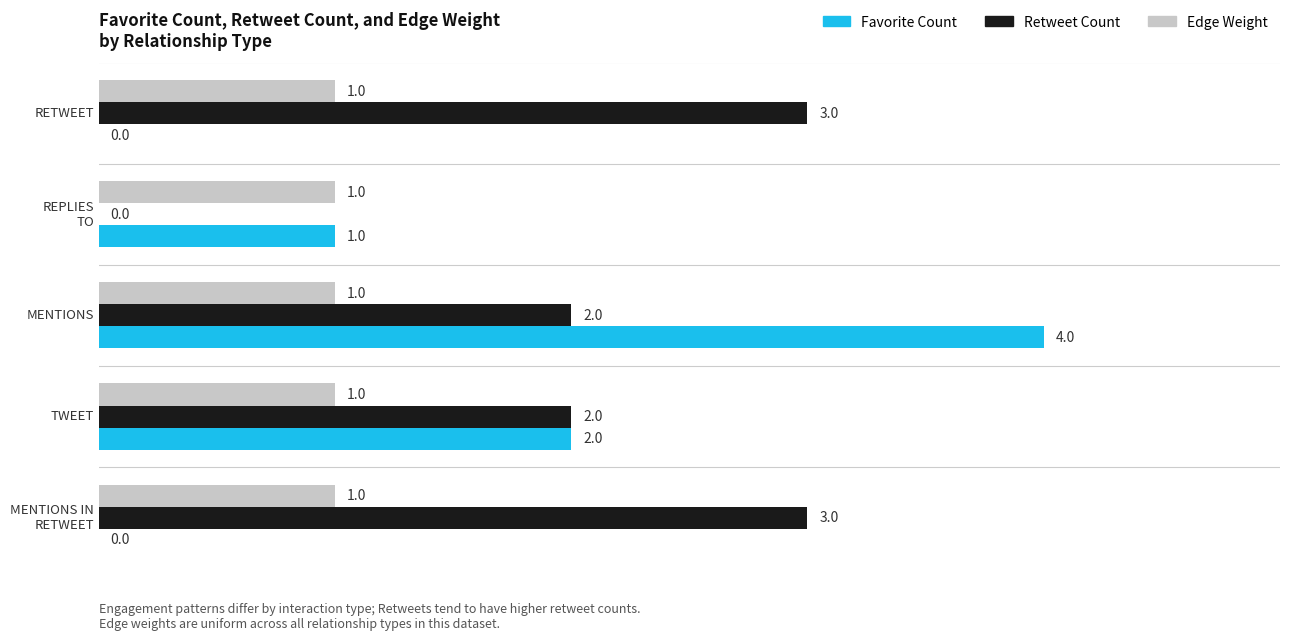

Which label corresponds to the largest value in the chart?

MENTIONS